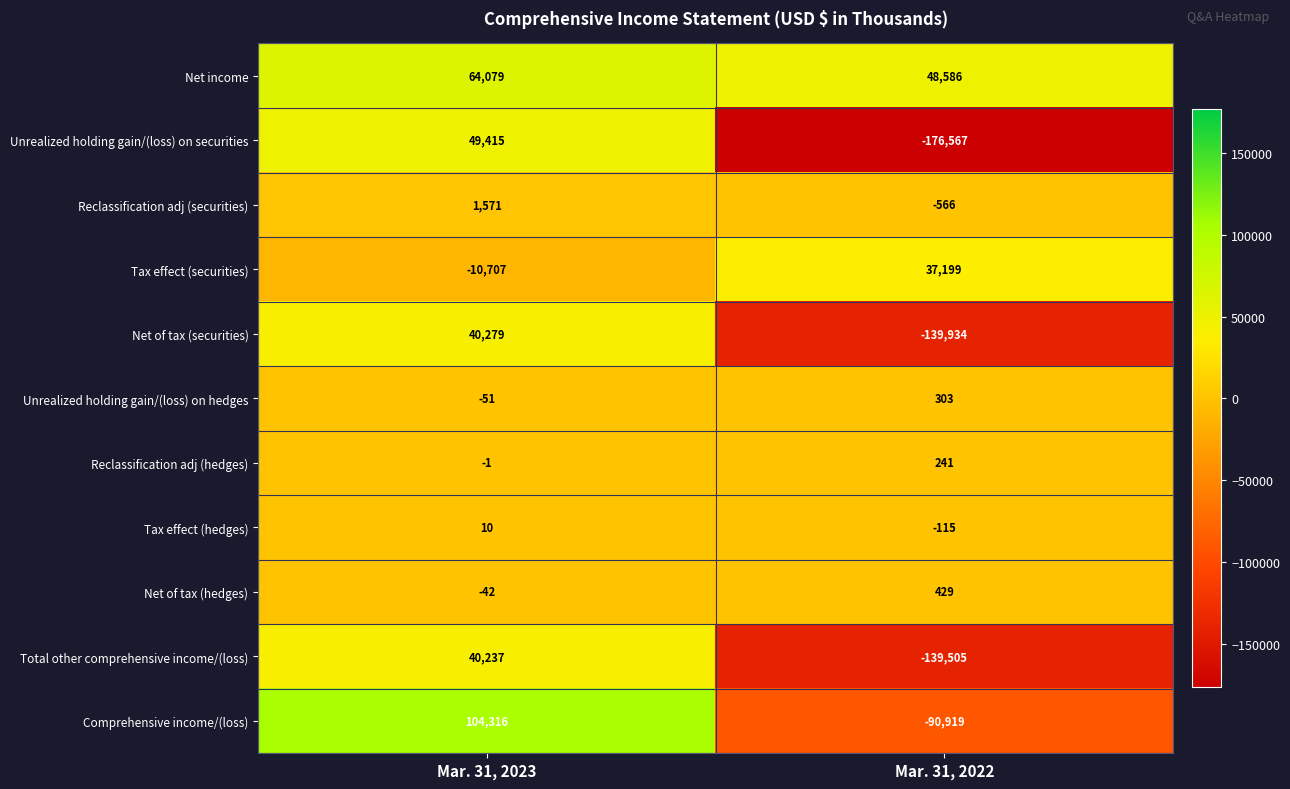

List the series in order of their peak value, highest first.

Comprehensive income/(loss), Net income, Unrealized holding gain/(loss) on securities, Net of tax (securities), Total other comprehensive income/(loss), Tax effect (securities), Reclassification adj (securities), Net of tax (hedges), Unrealized holding gain/(loss) on hedges, Reclassification adj (hedges), Tax effect (hedges)